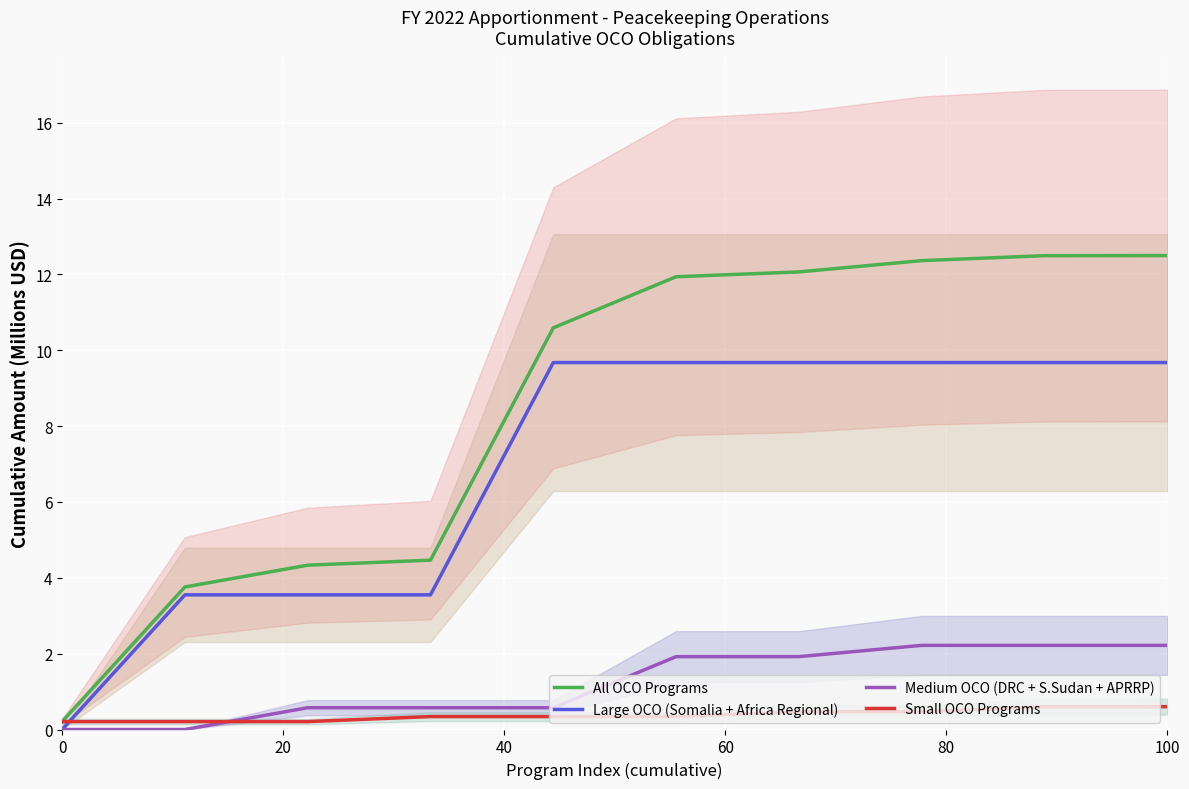

Rank the series at 80 from highest to lowest value.

All OCO Programs, Large OCO (Somalia + Africa Regional), Medium OCO (DRC + S.Sudan + APRRP), Small OCO Programs